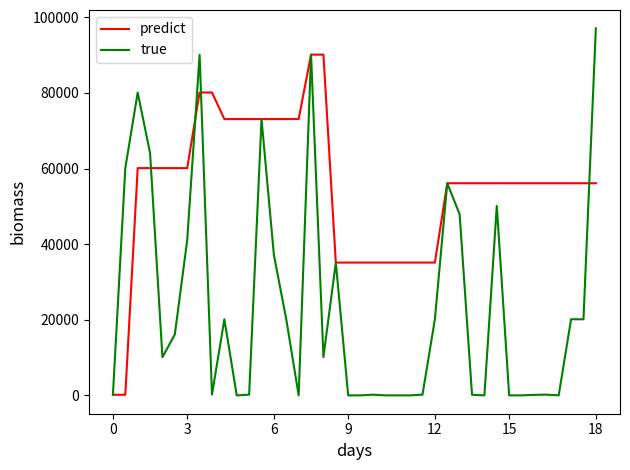

Is this an area chart (filled region under the line)?

No